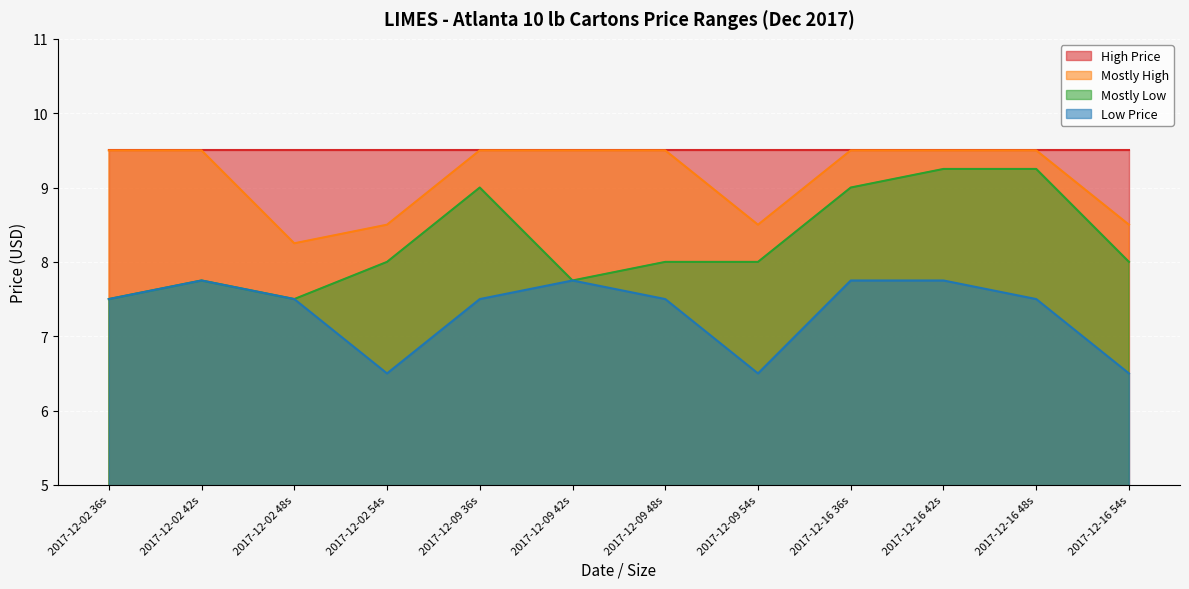

At which category does Mostly Low reach its first local valley?

2017-12-02 48s